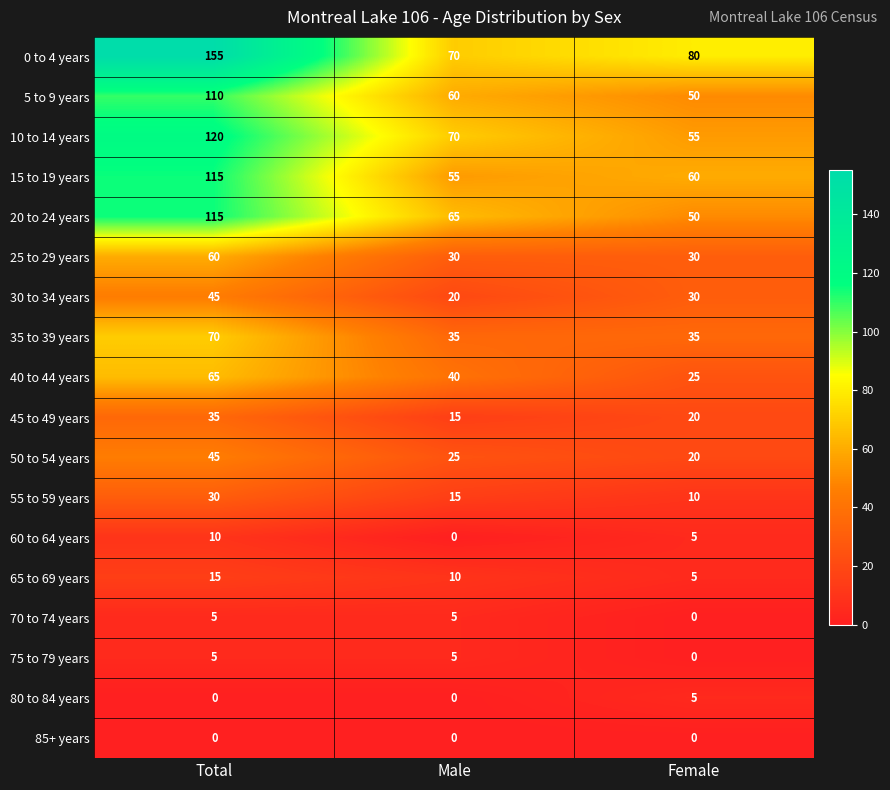

At which label is 65 to 69 years closest to 10?

Male